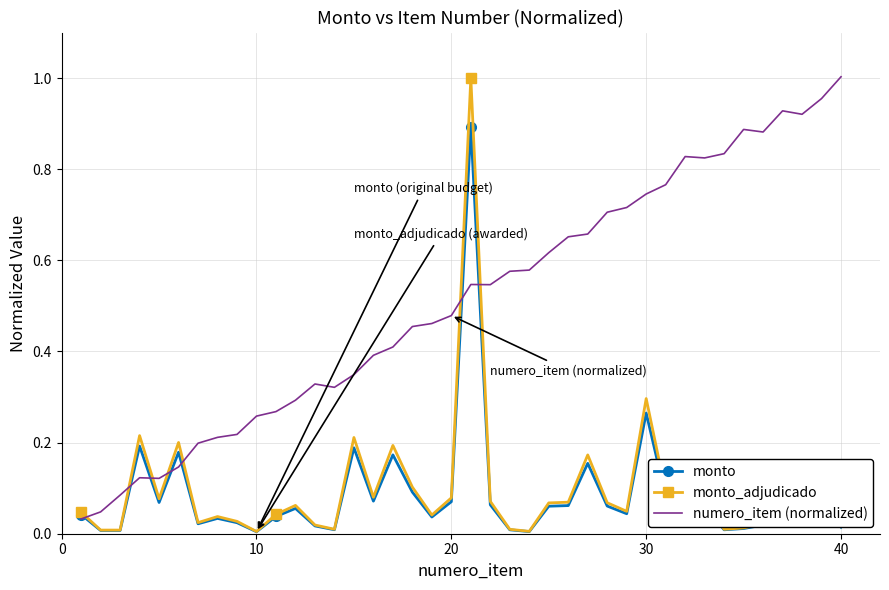

Which series has the largest total across all categories?

numero_item (normalized)